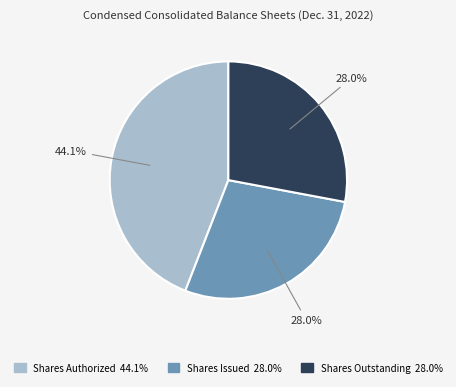

Is there any slice that represents more than half of the pie?

No